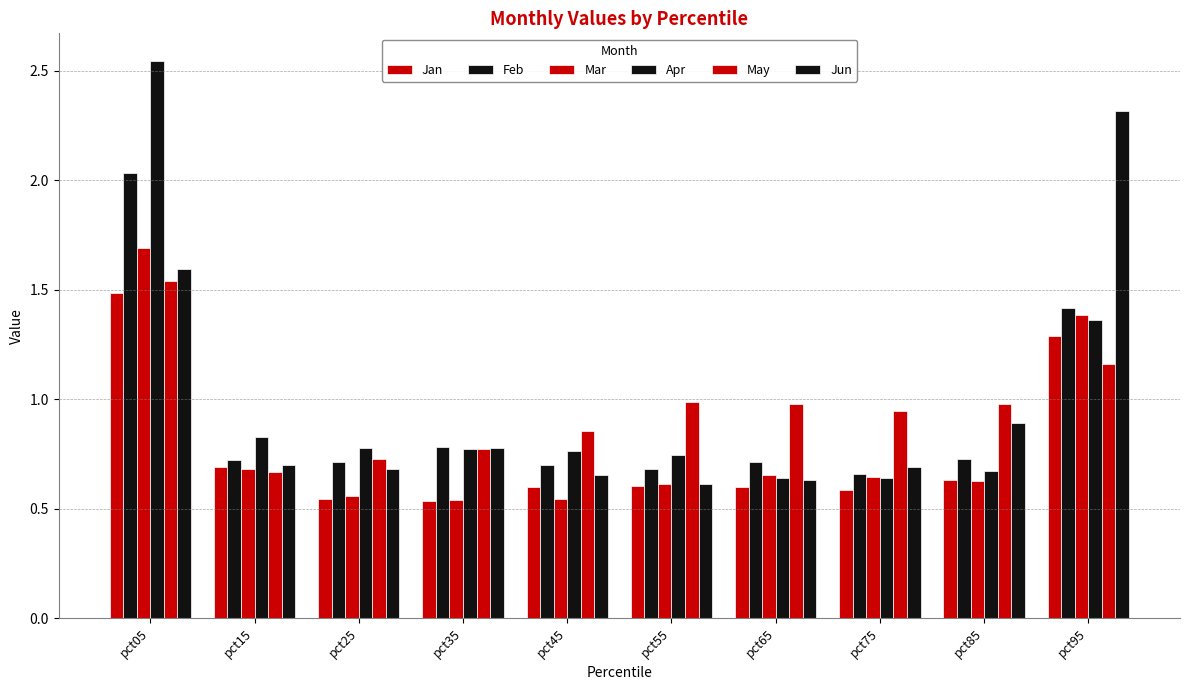

Between pct85 and pct95, which is larger?

pct95